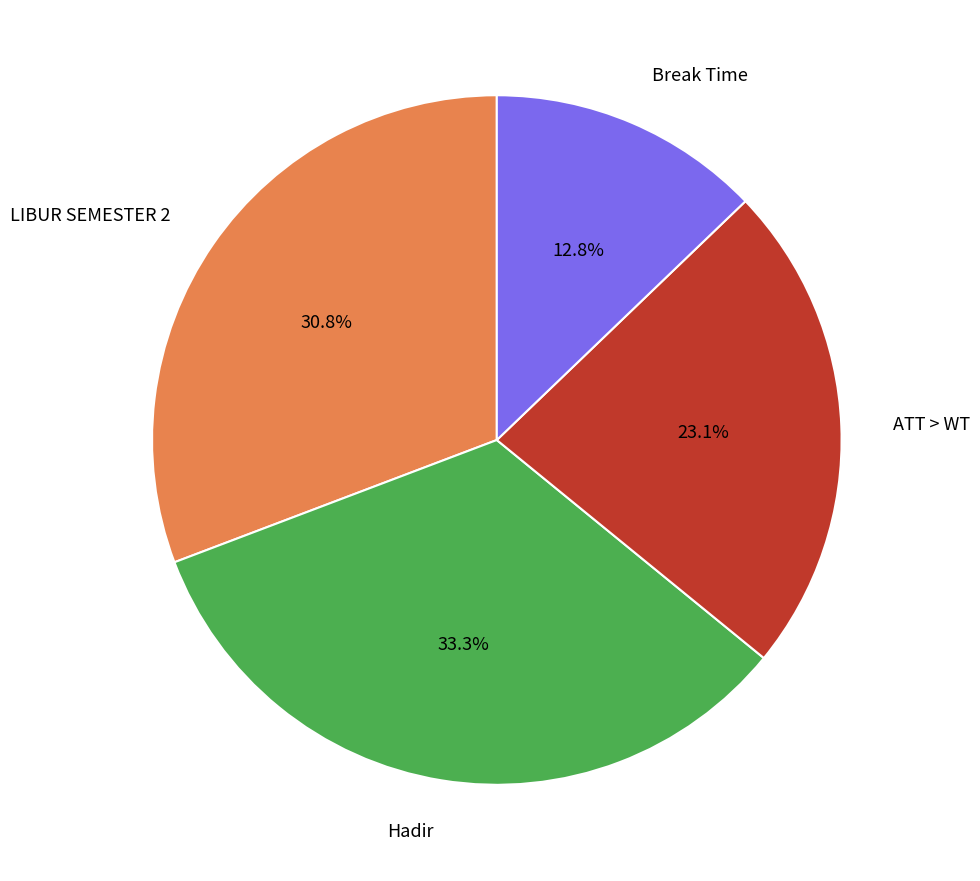

Is there any slice that represents more than half of the pie?

No